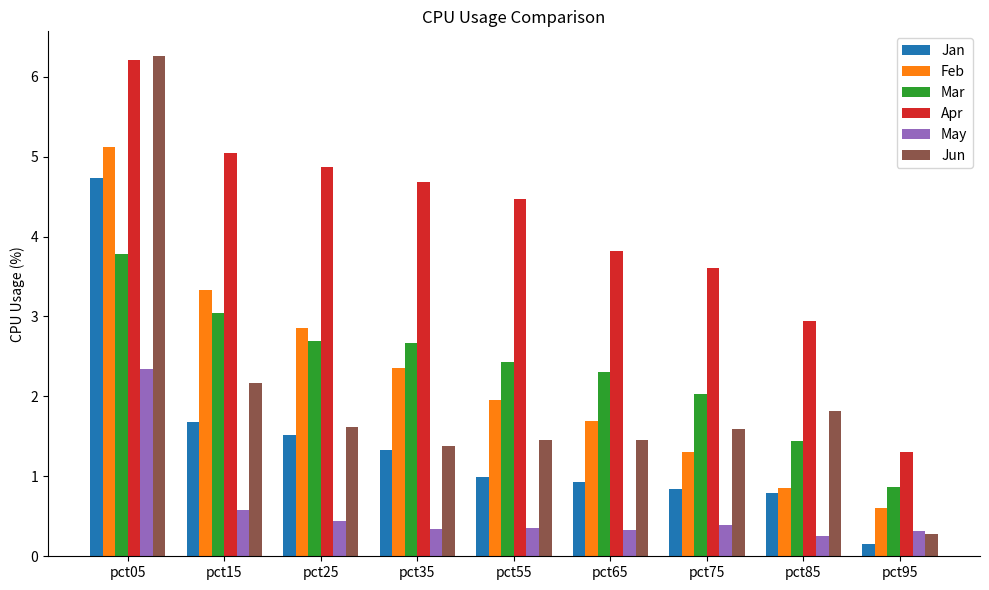

At how many categories does at least one series exceed 5?

2